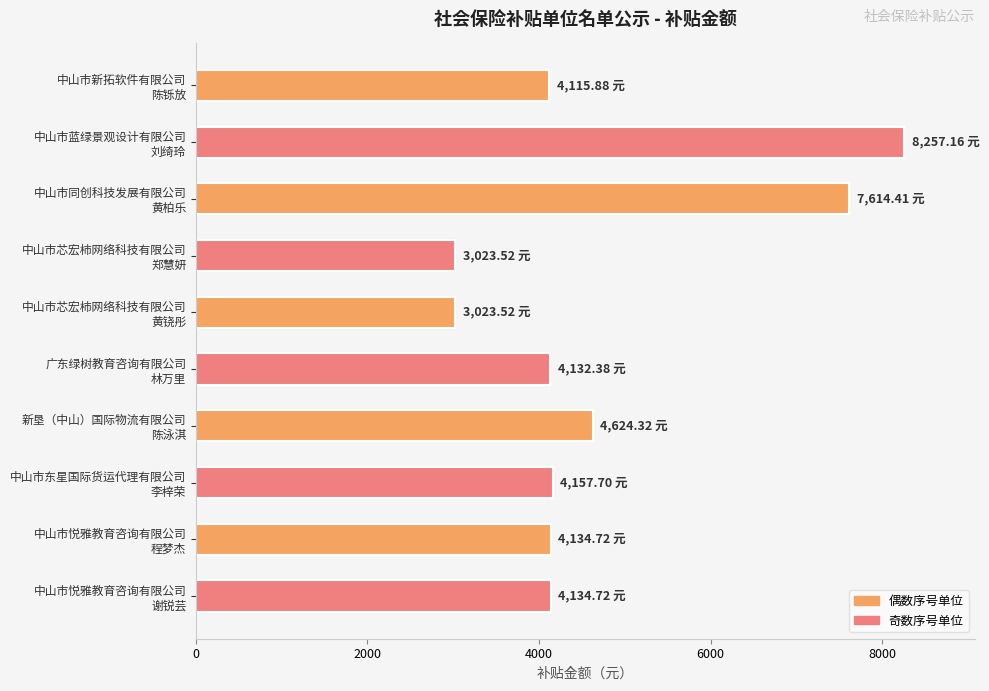

What is the smallest value displayed?

3023.5